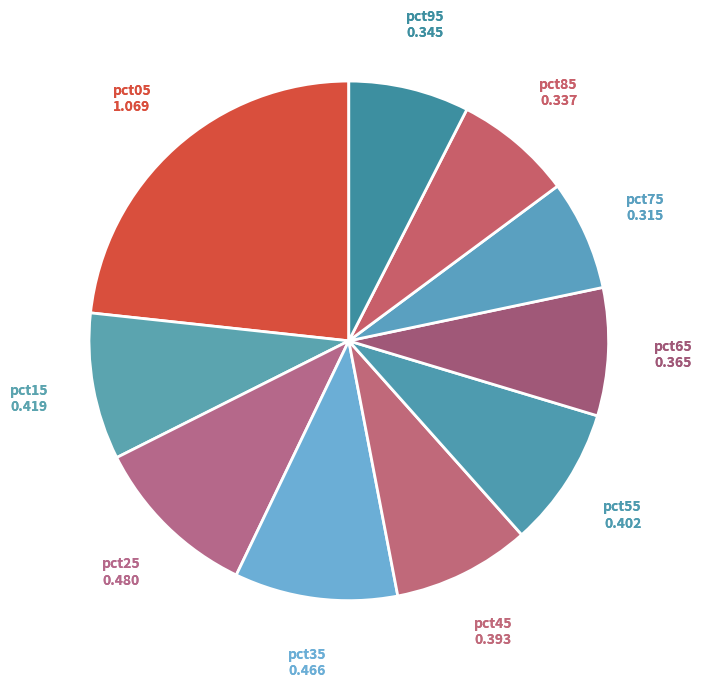

How many slices are in this pie chart?

10